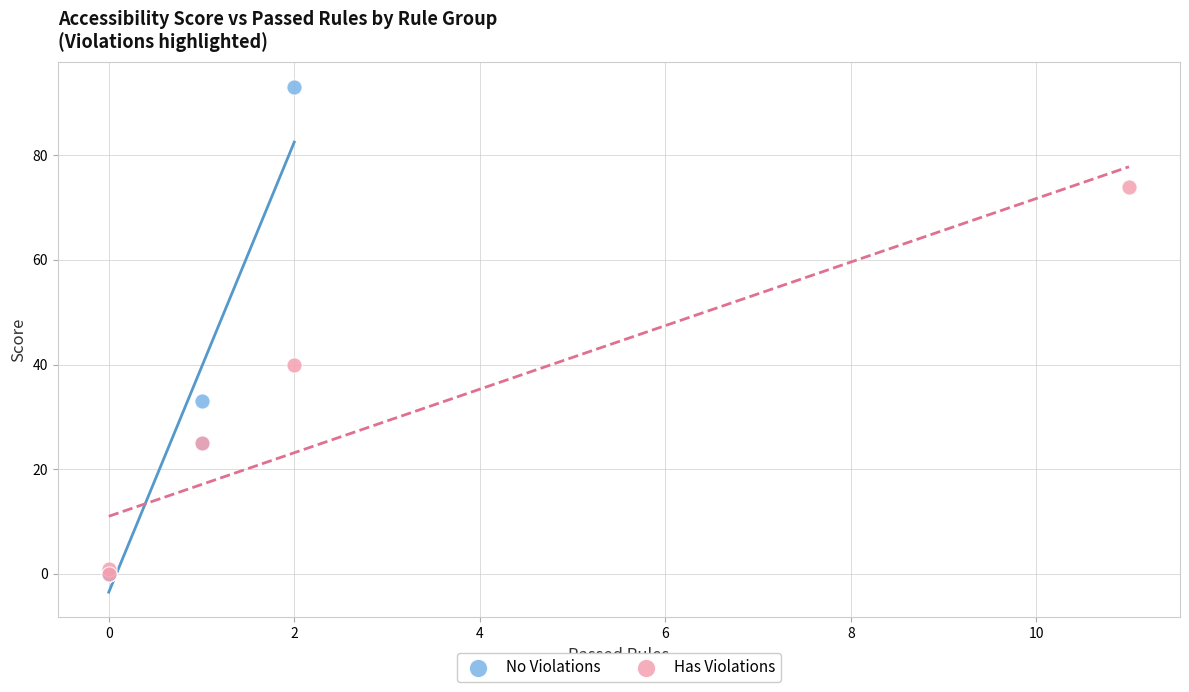

What are all the series names shown in the legend?

No Violations, Has Violations